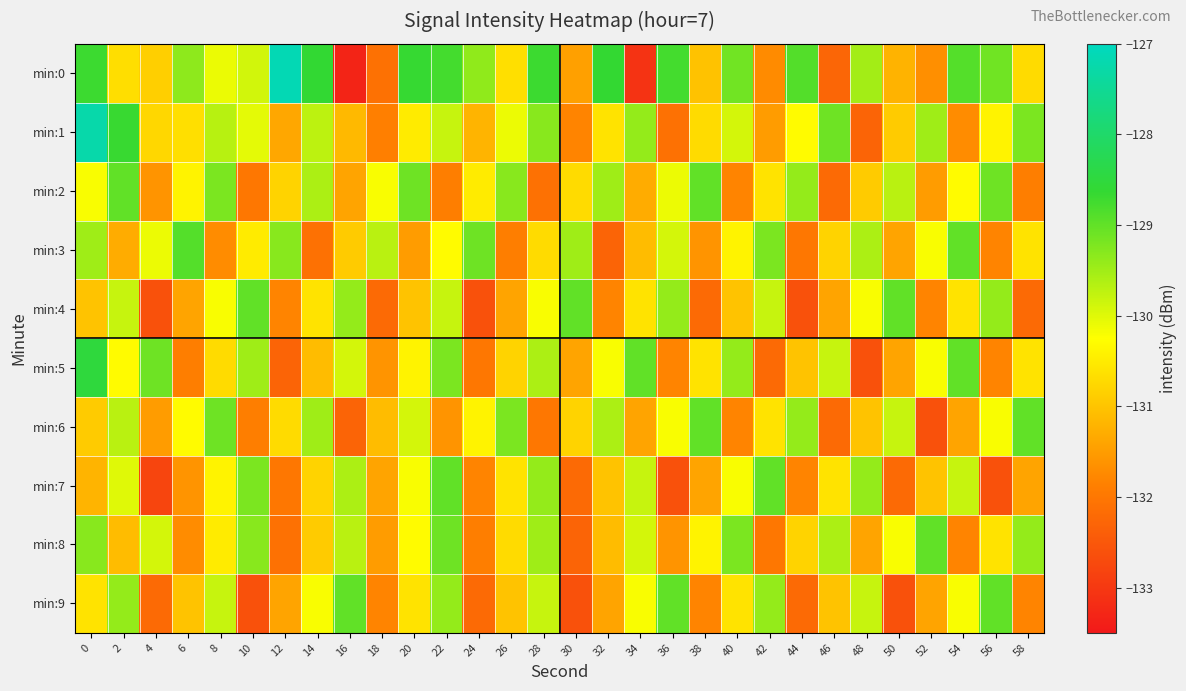

Which series has the widest spread of values?

min:0